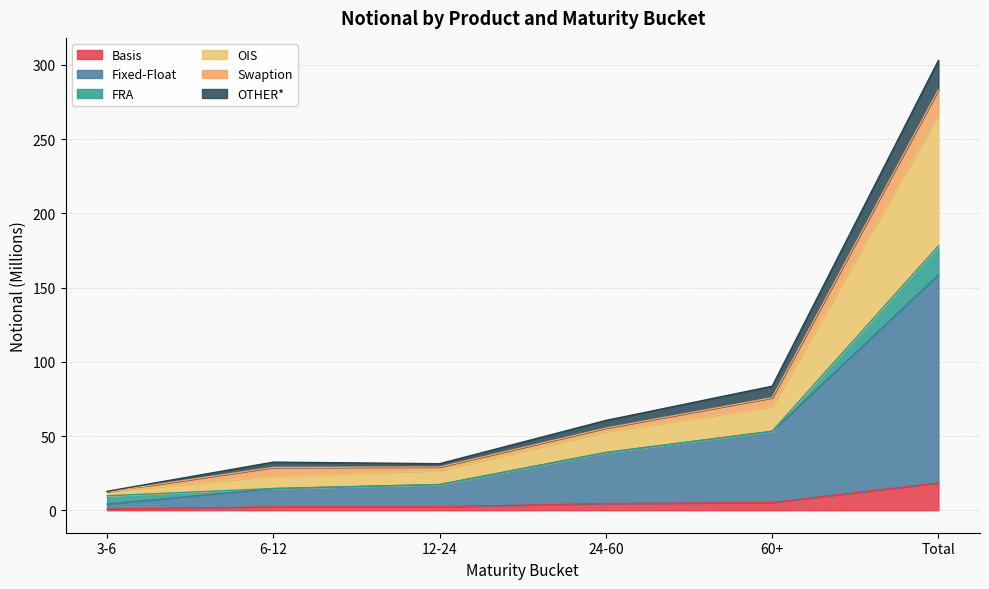

What position from the left is 12-24?

3